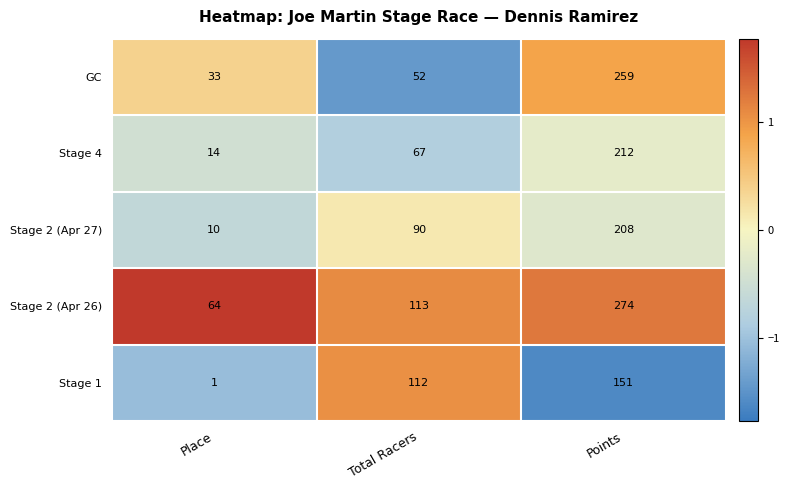

What is the sum of all Stage 4 values?

293